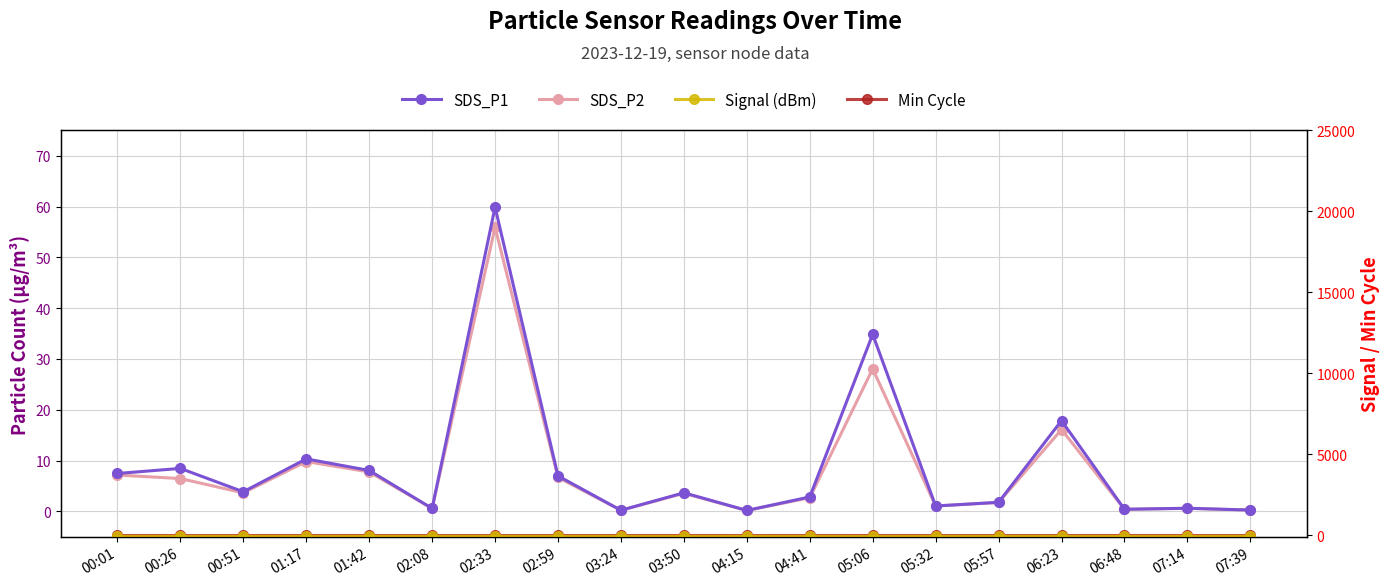

At which label does Min Cycle reach its peak?

00:01